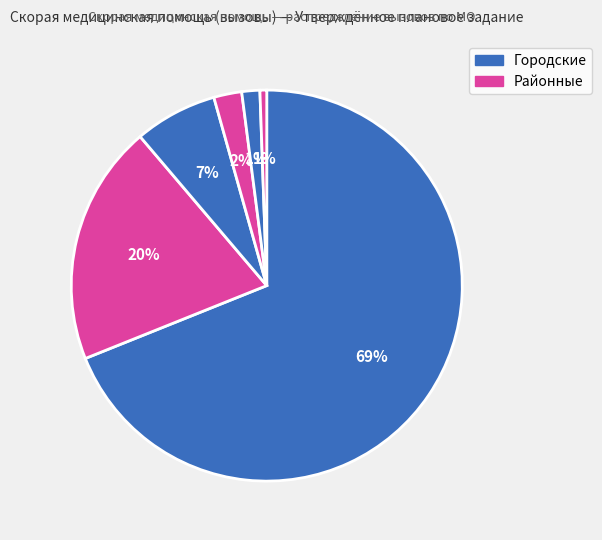

Count the number of slices in the pie.

6